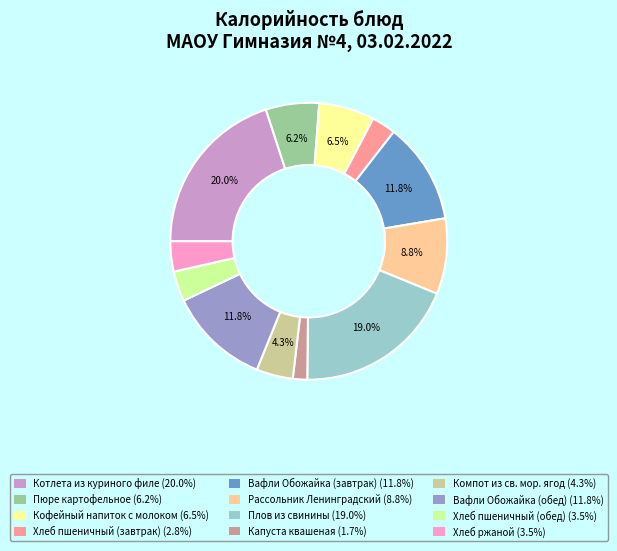

How many segments does this pie chart have?

12